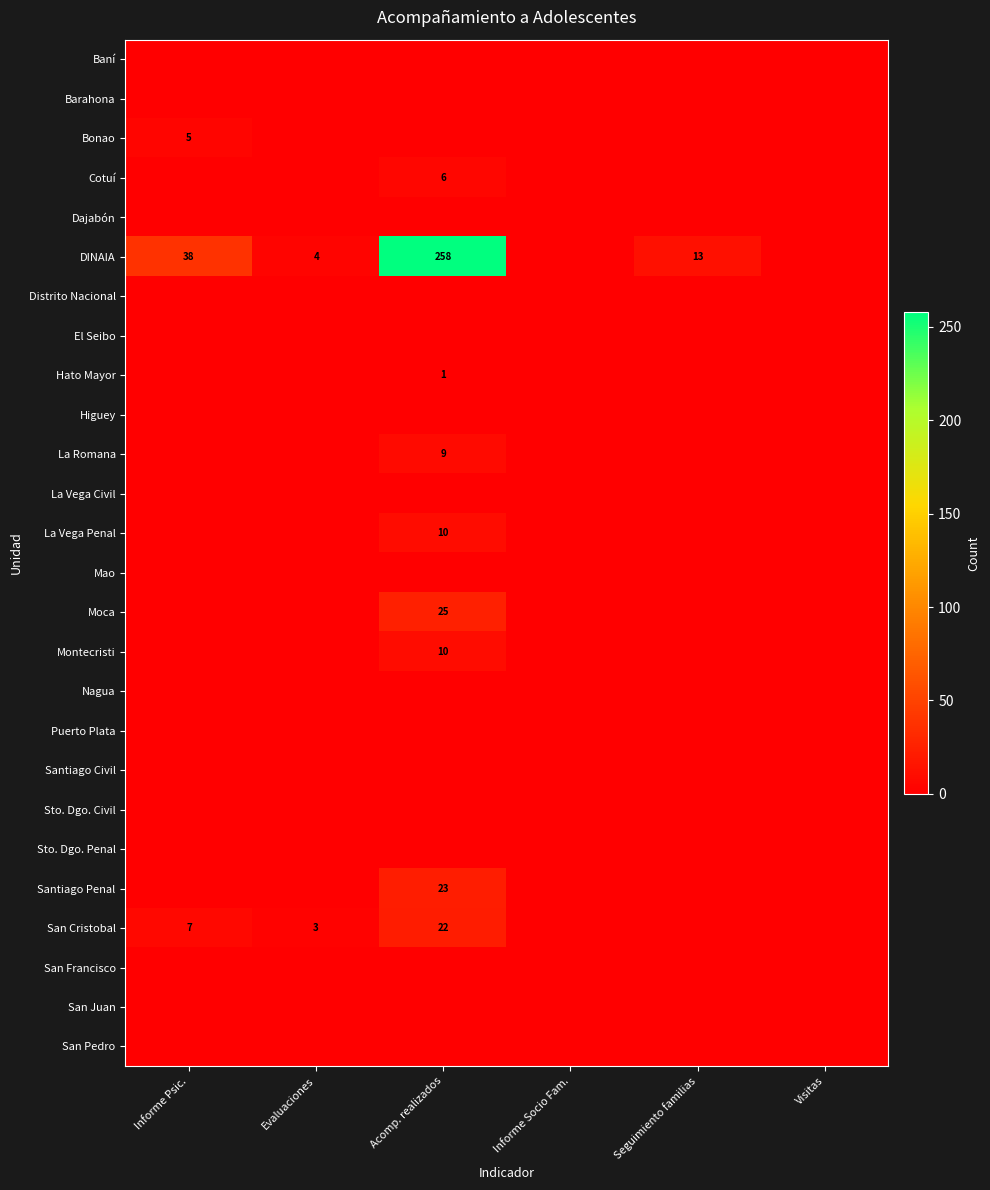

At how many categories does at least one series exceed 154?

1